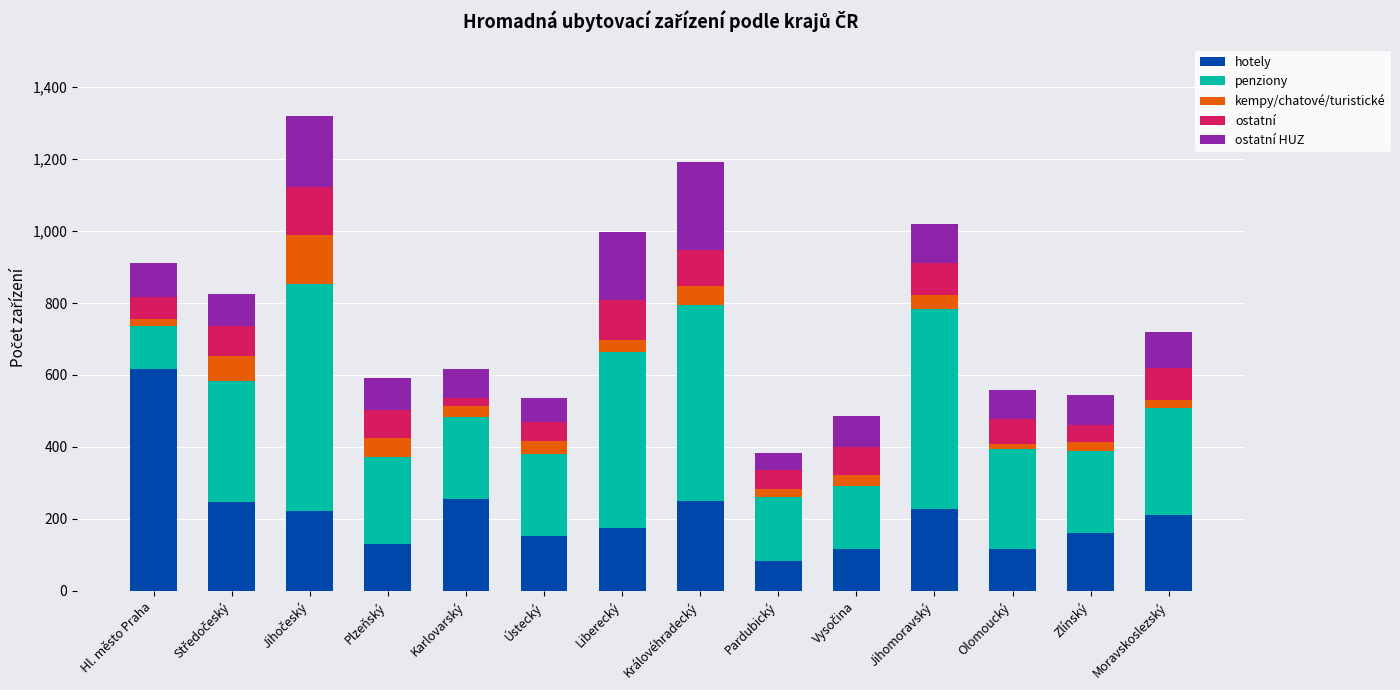

At which label does hotely reach its minimum?

Pardubický